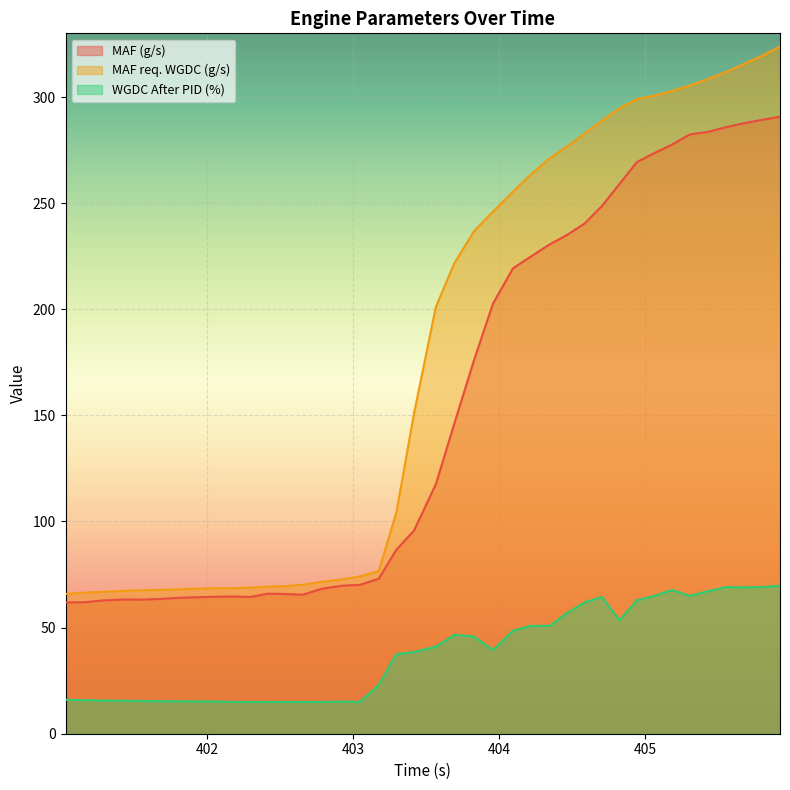

What position from the right is 405.796?

2